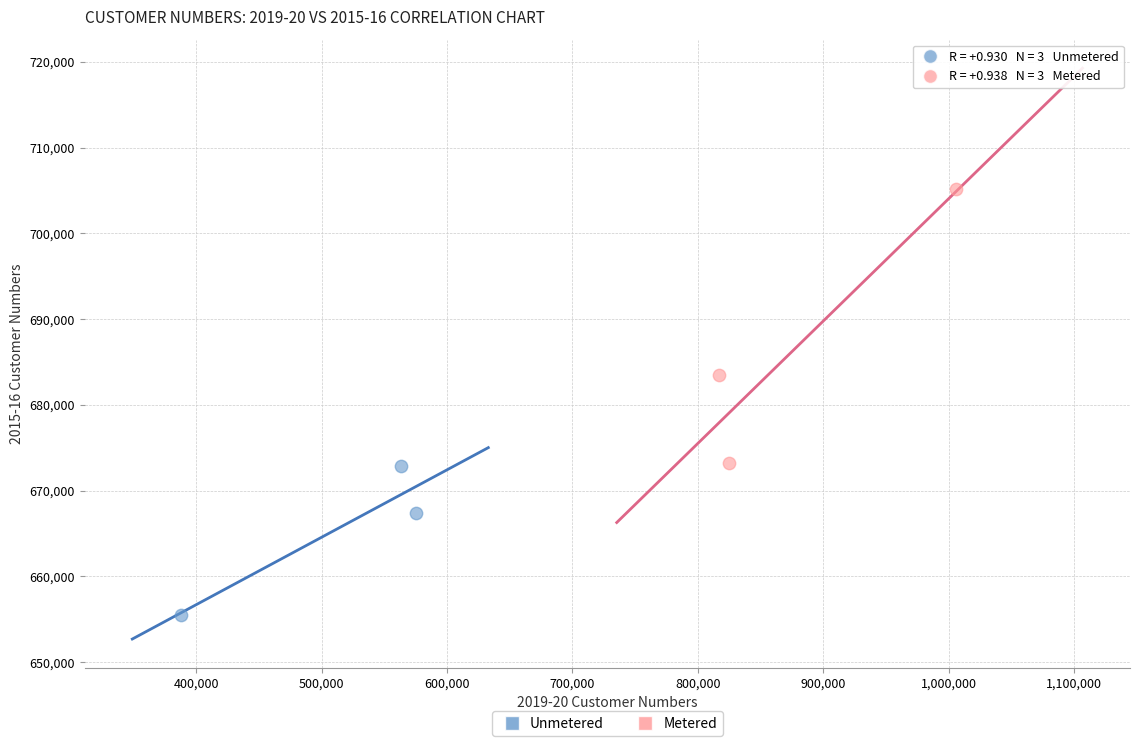

Which series contains the lowest Y value?

Unmetered